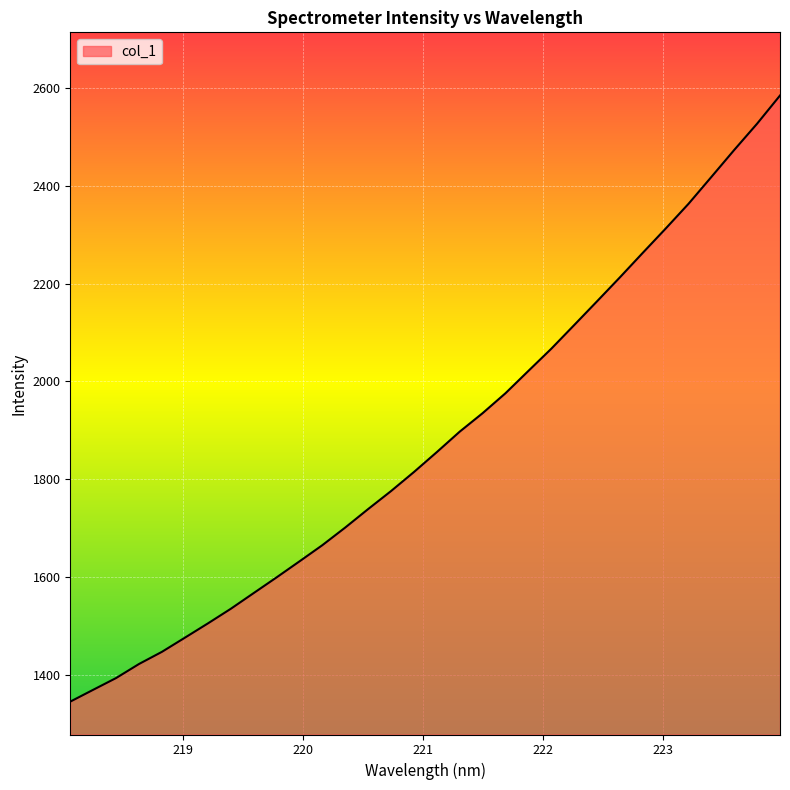

How many lines are shown in the chart?

1